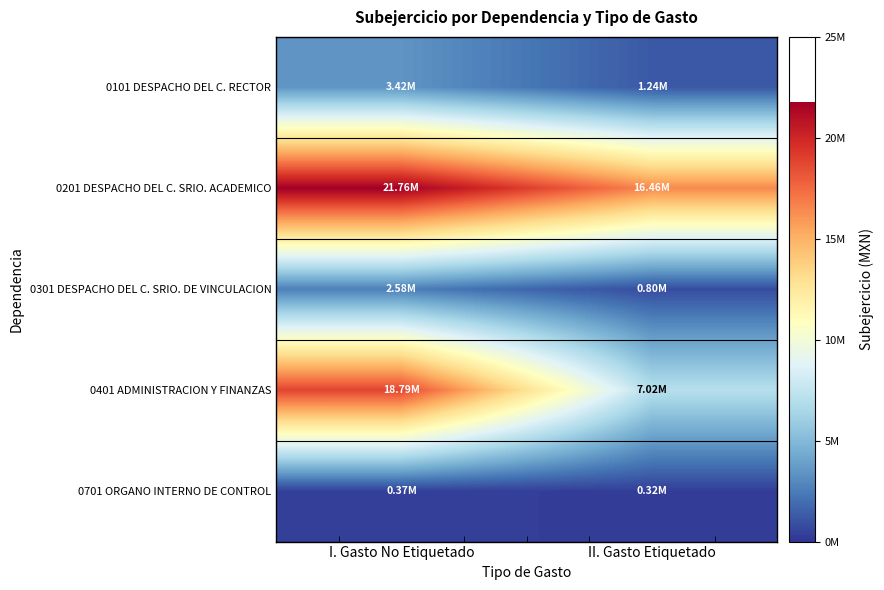

How many data points does each series have?

2